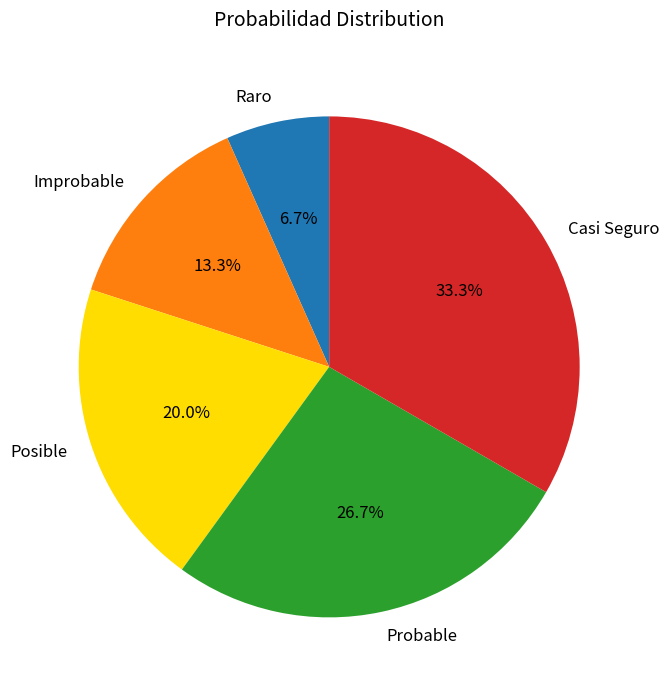

Is there any slice that represents more than half of the pie?

No